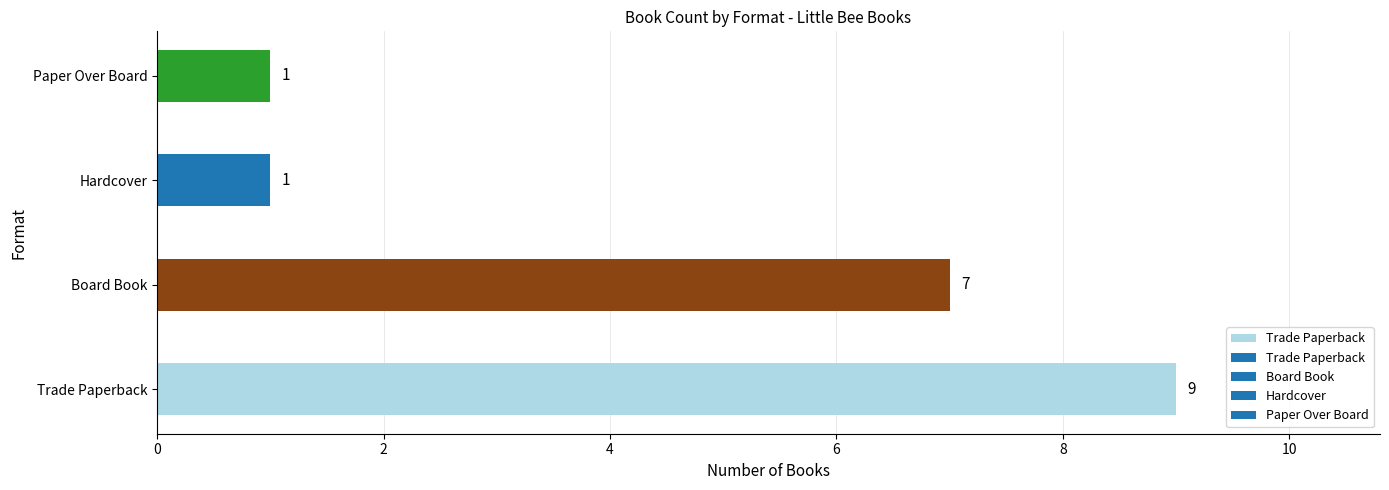

What is the ratio of the value at Paper Over Board to the value at Hardcover?

1.0